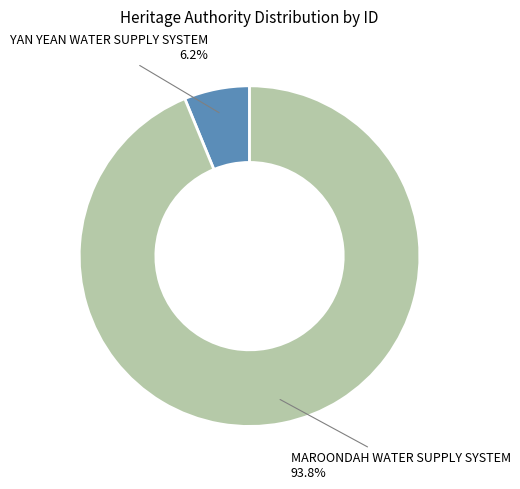

What percentage do YAN YEAN WATER SUPPLY SYSTEM and MAROONDAH WATER SUPPLY SYSTEM together represent?

100.0%